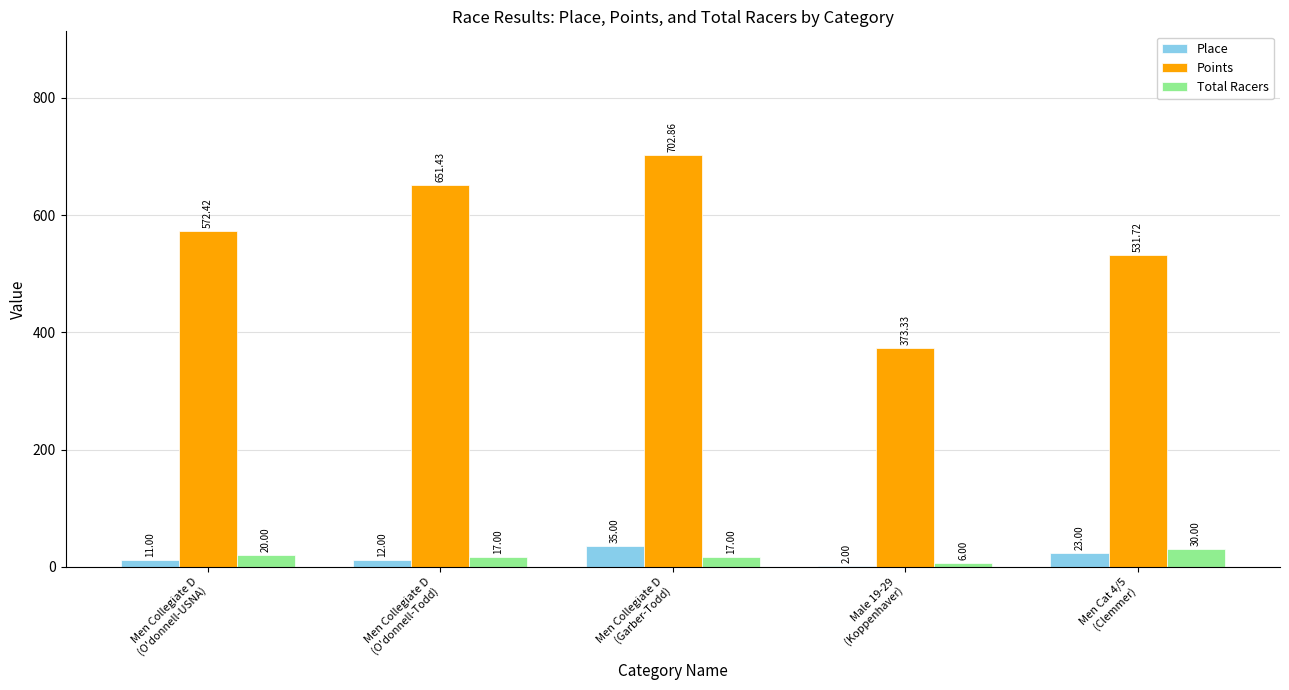

Which series has the largest total across all categories?

Points